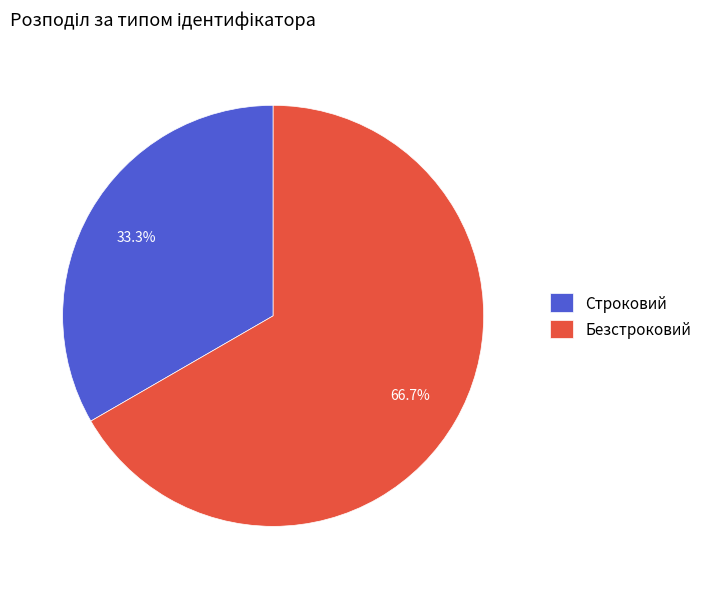

Combined, do Безстроковий and Строковий account for over 50%?

Yes